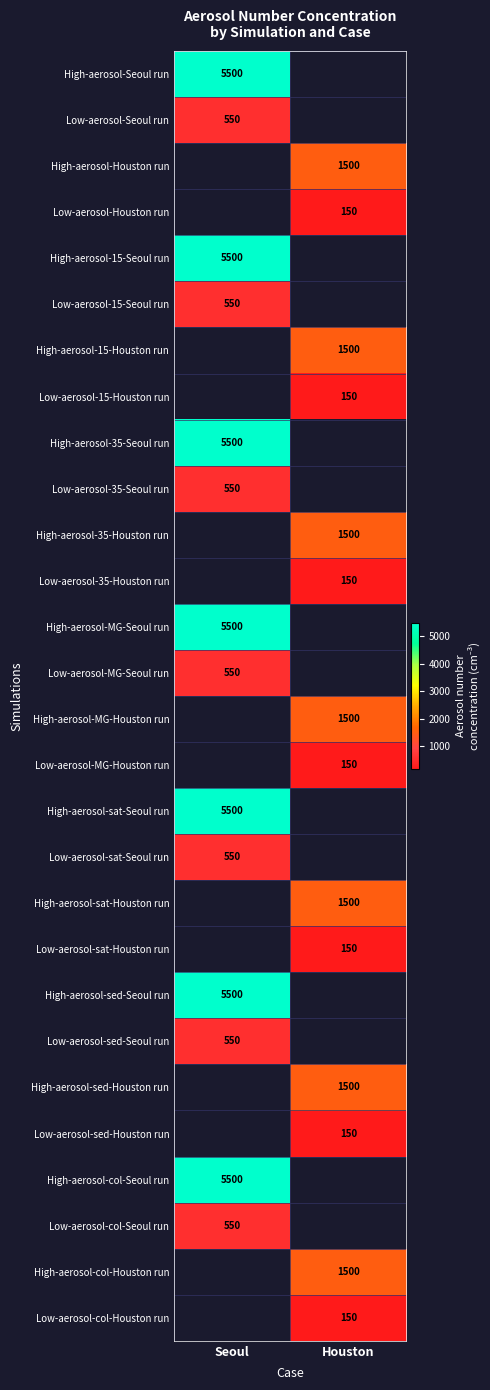

At which category does the chart reach its minimum across all series?

Houston